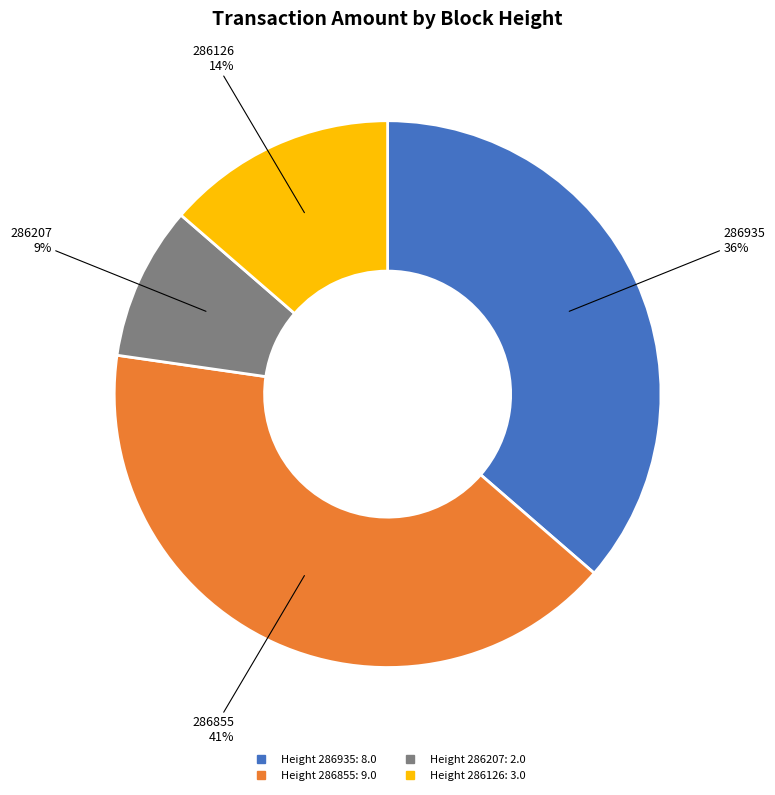

Is there a majority slice in this chart?

No